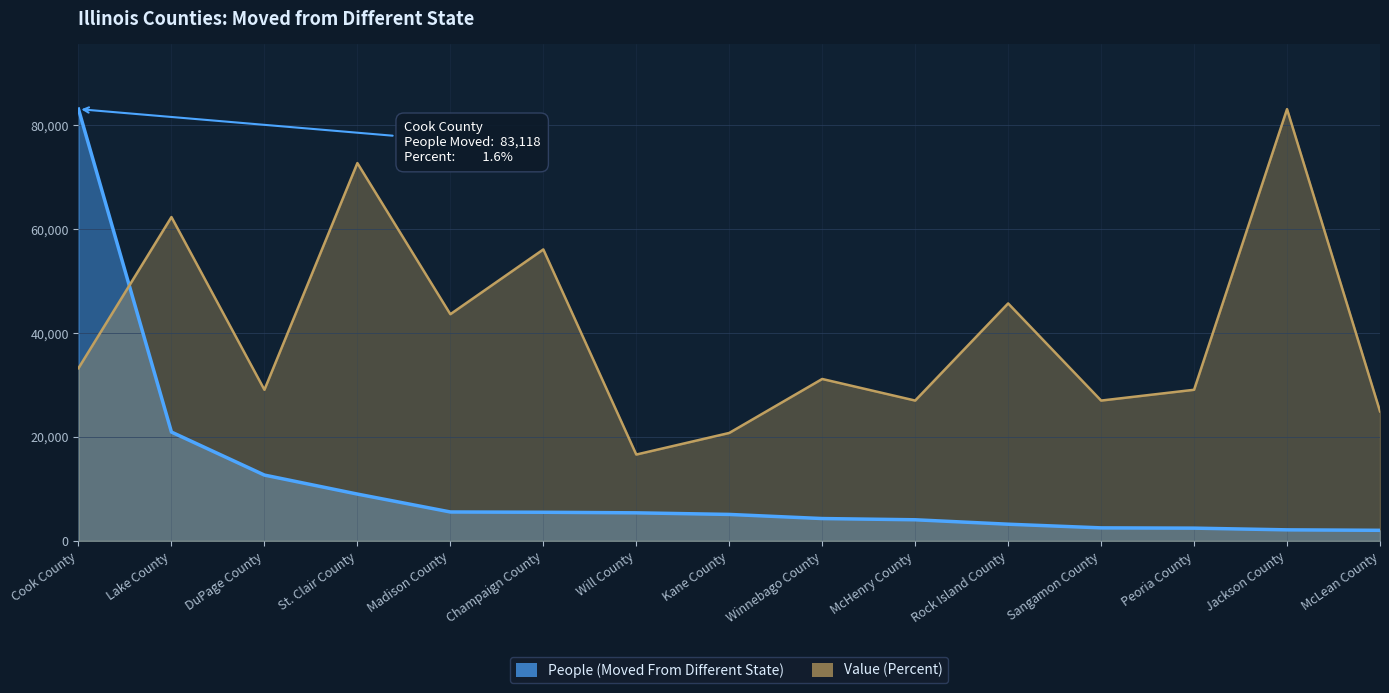

What is the sum of the Value (Percent) values at Cook County and McLean County?

58182.6